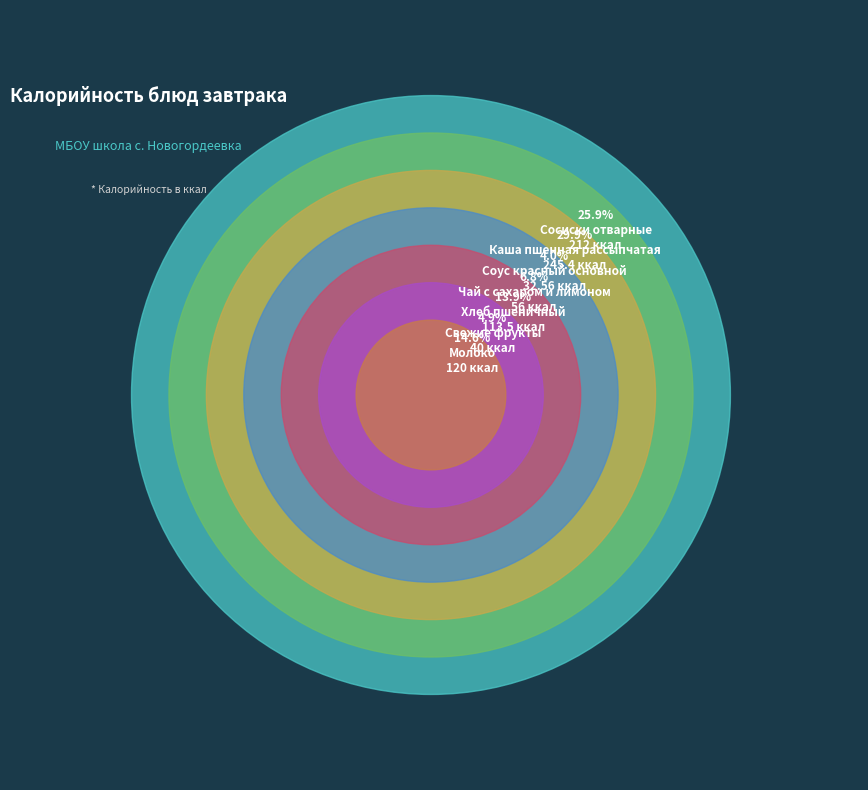

What percentage is the Молоко slice, to the nearest percent?

15%